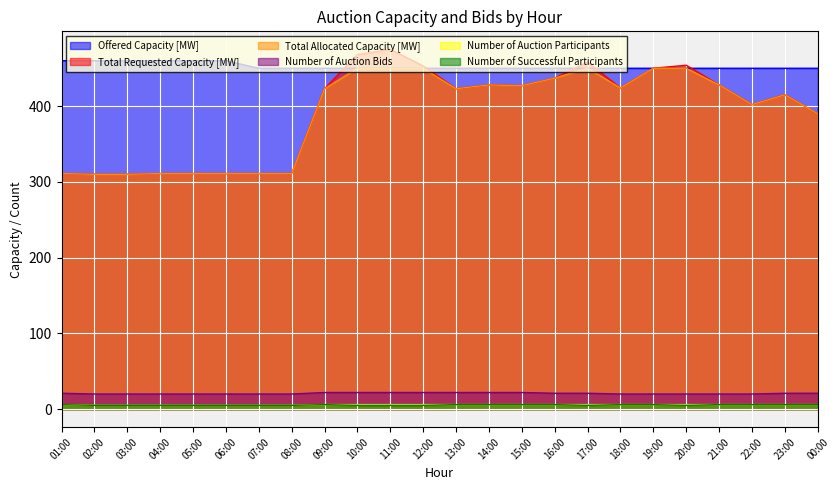

True or false: Total Requested Capacity [MW] and Number of Auction Participants intersect in this chart.

False